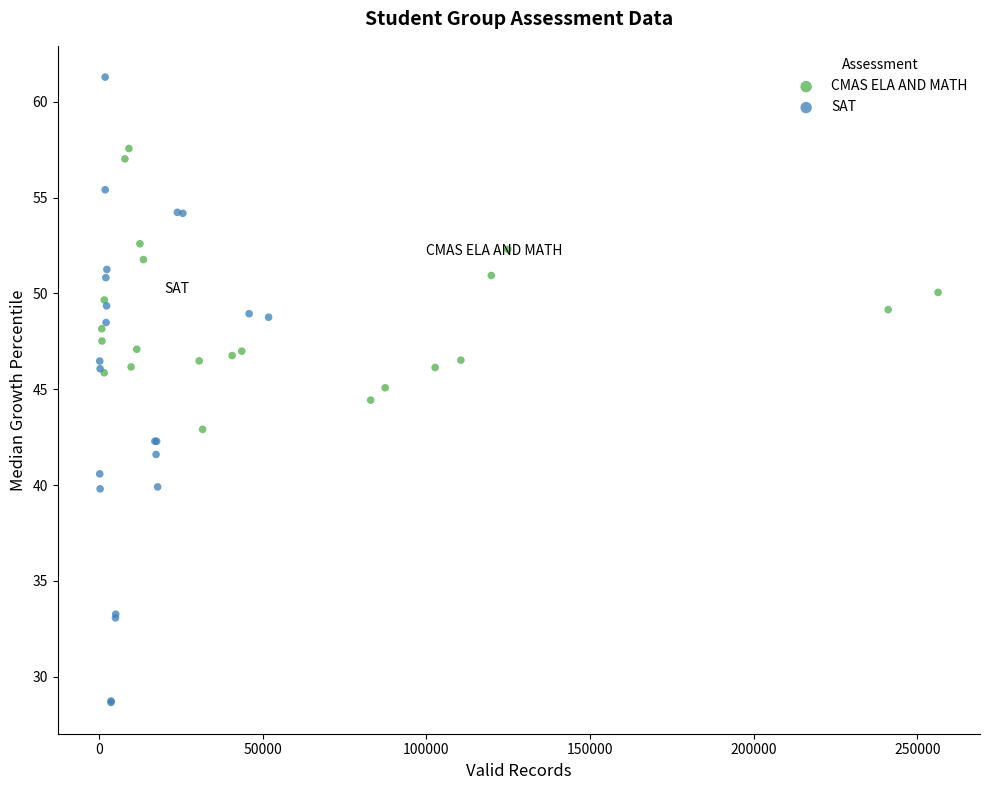

Which series contains the lowest Y value?

SAT